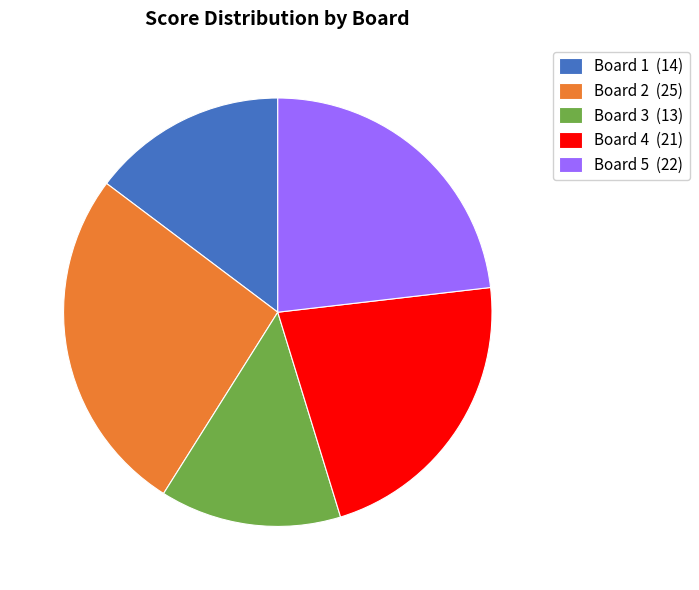

The Board 3 slice represents 14% of the pie. True or false?

True